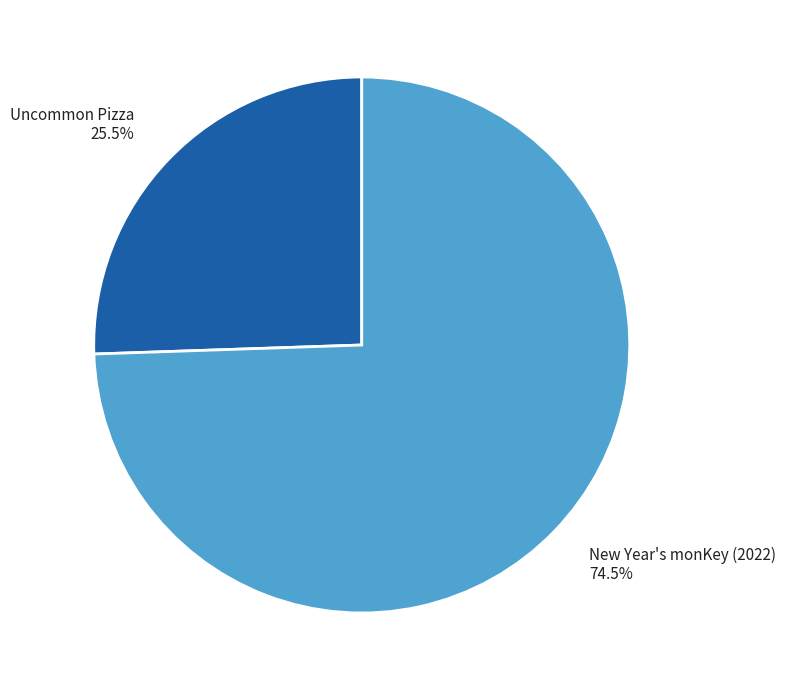

How many segments does this pie chart have?

2